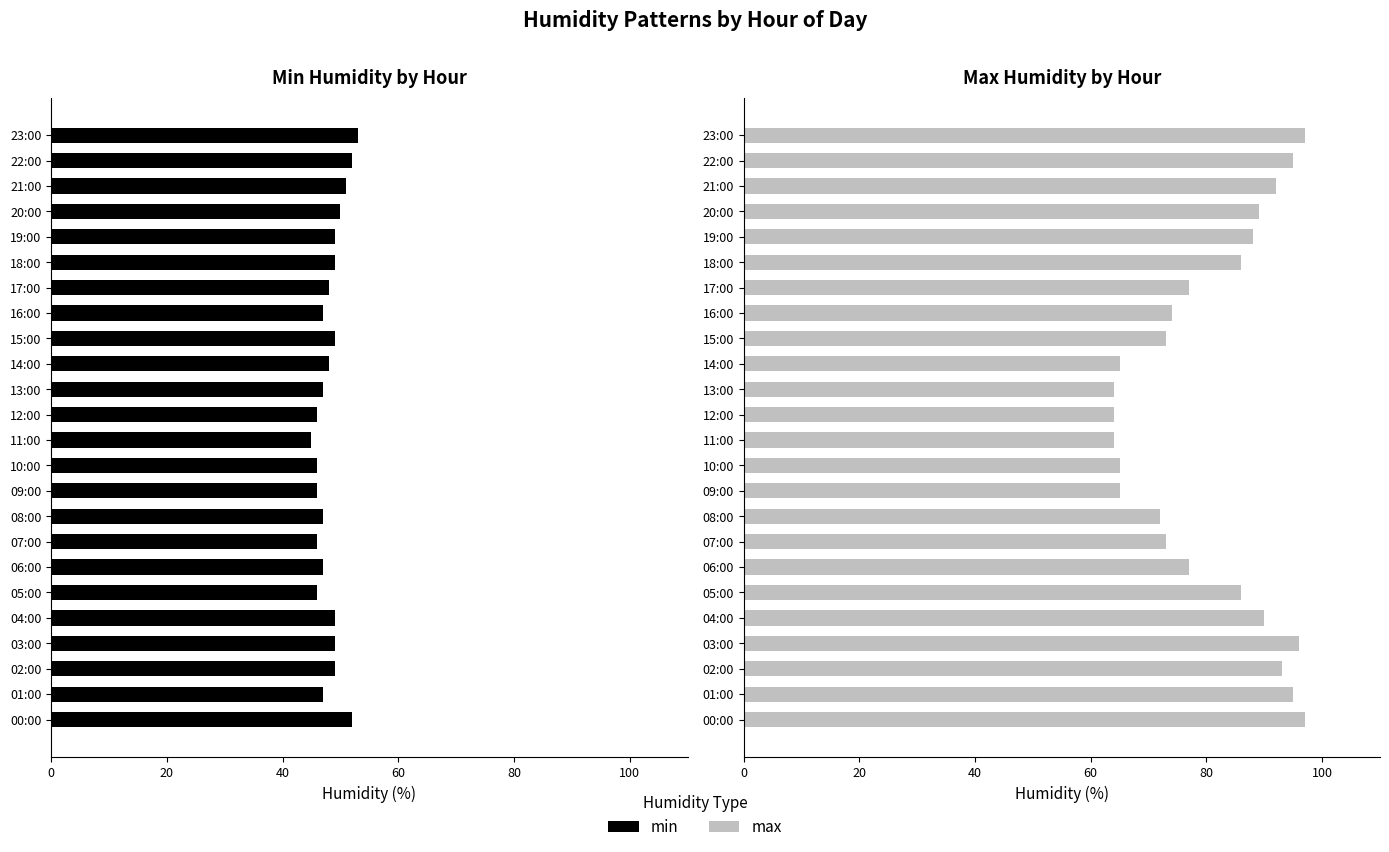

What value does the min series have at 10:00?

46